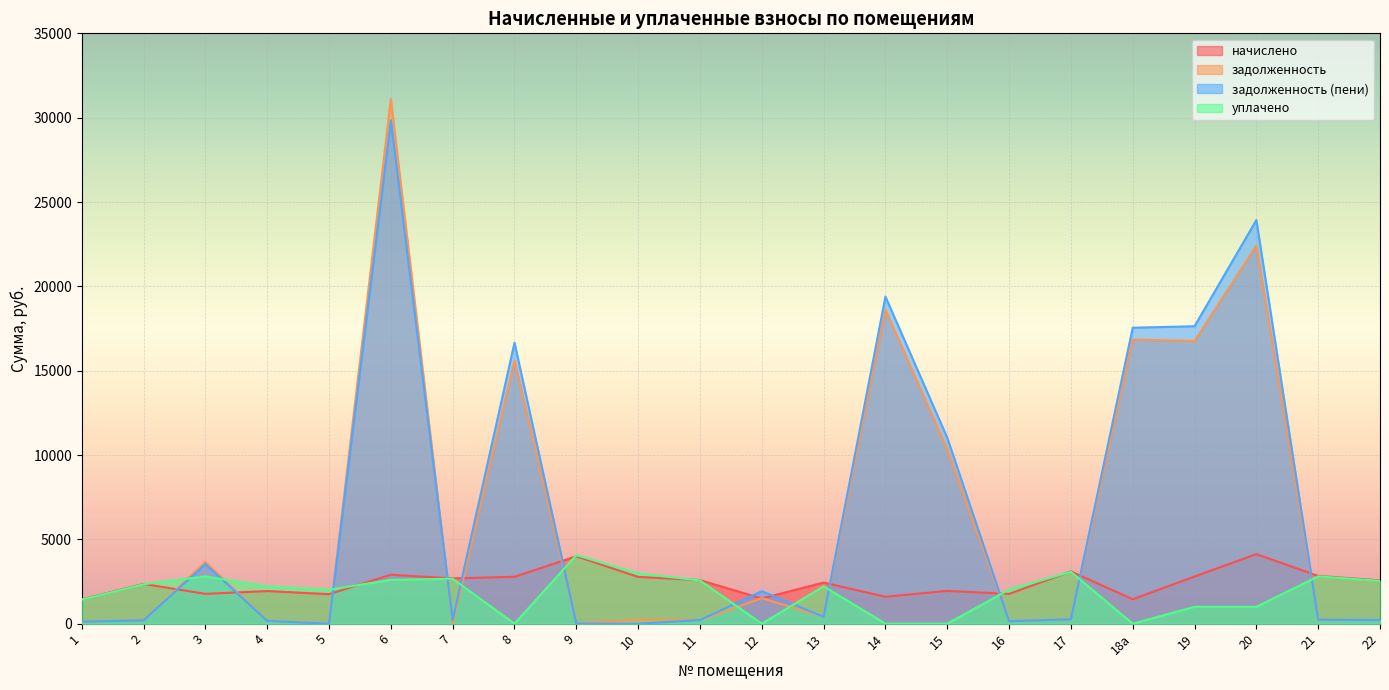

How many times do начислено and задолженность (пени) cross each other?

12